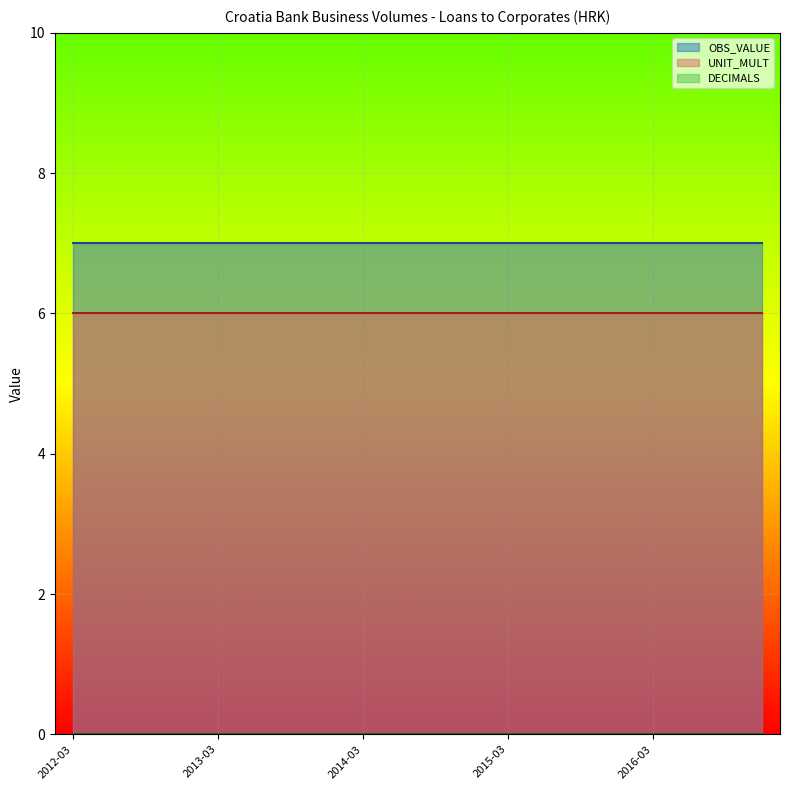

Which series has the largest total across all categories?

OBS_VALUE